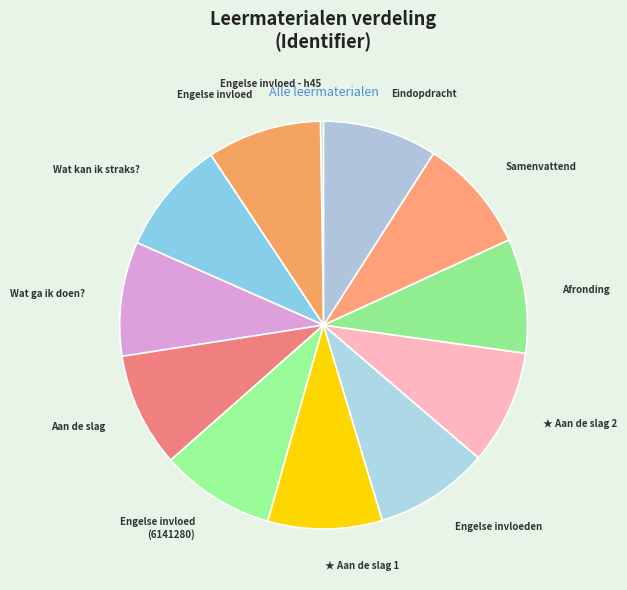

What is the ratio of the value at Aan de slag to the value at Wat kan ik straks??

1.0